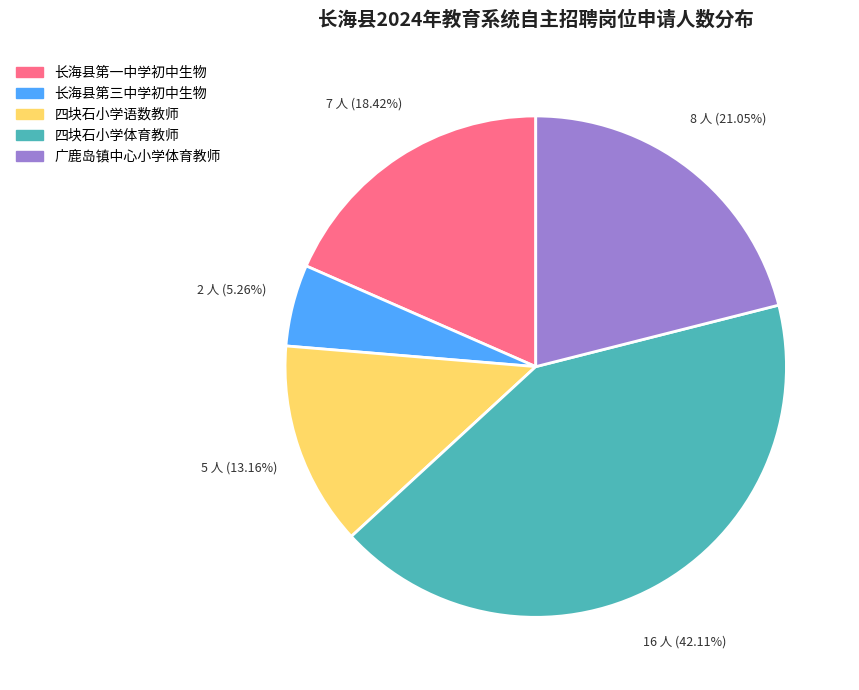

Between 长海县第一中学初中生物 and 长海县第三中学初中生物, which is larger?

长海县第一中学初中生物